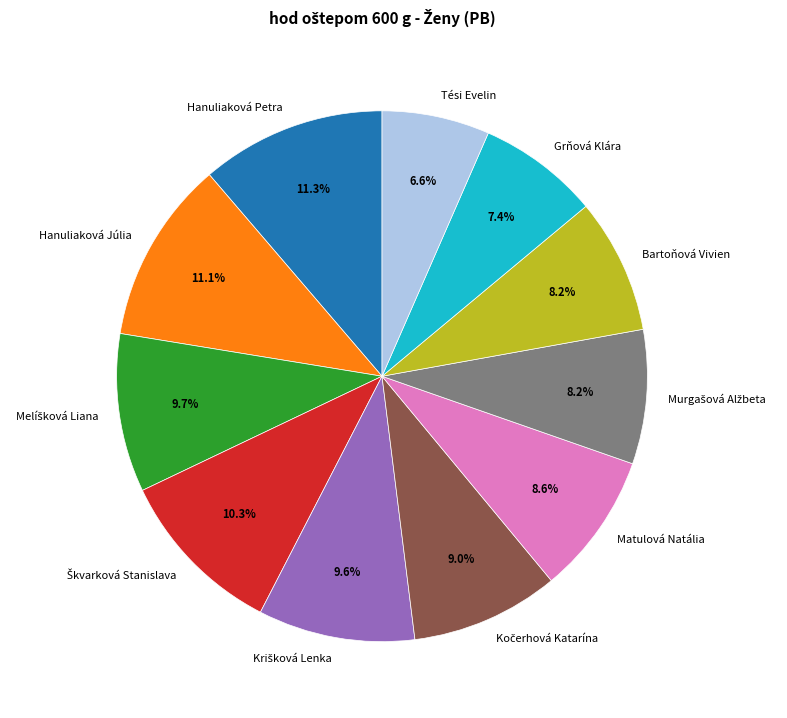

Is there a majority slice in this chart?

No